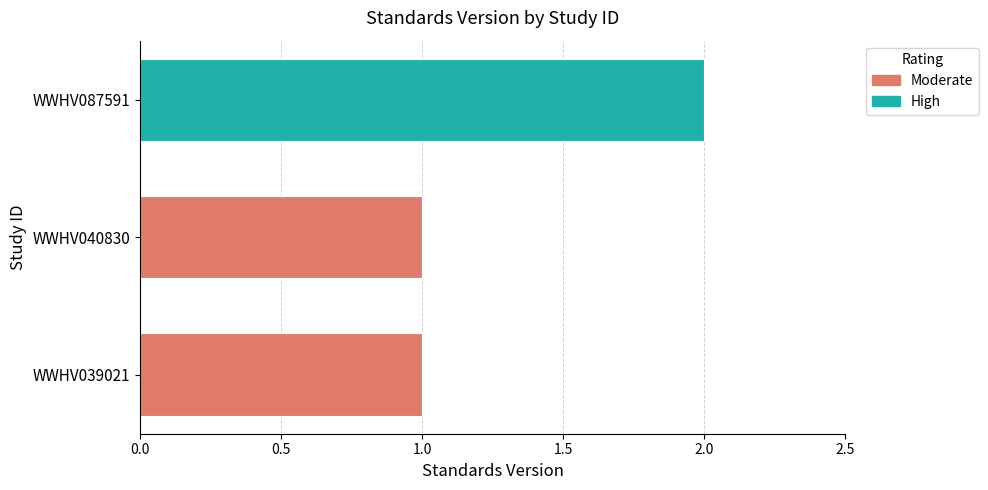

List the labels in order of value, largest first.

WWHV087591, WWHV039021, WWHV040830